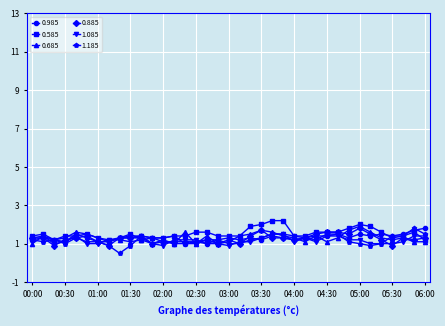

True or false: 0.685 and 0.585 cross at least once.

True